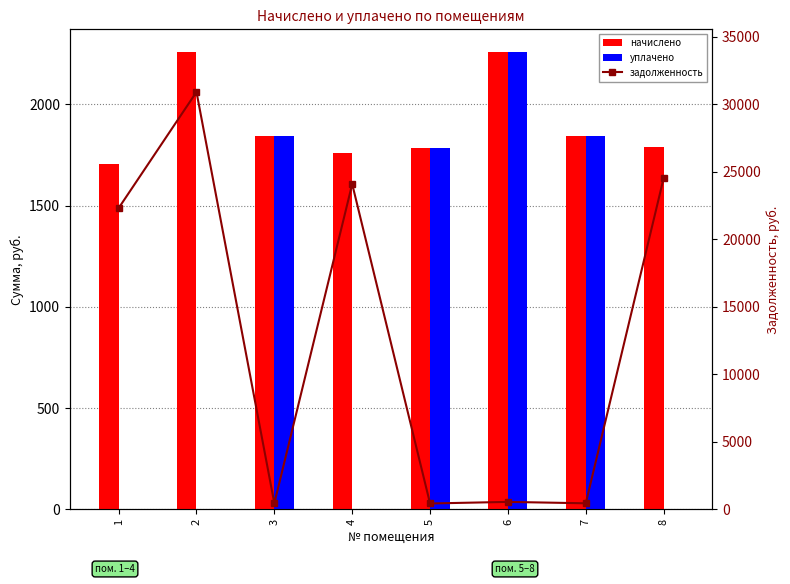

The уплачено series shows 2704.2 at 7. True or false?

False